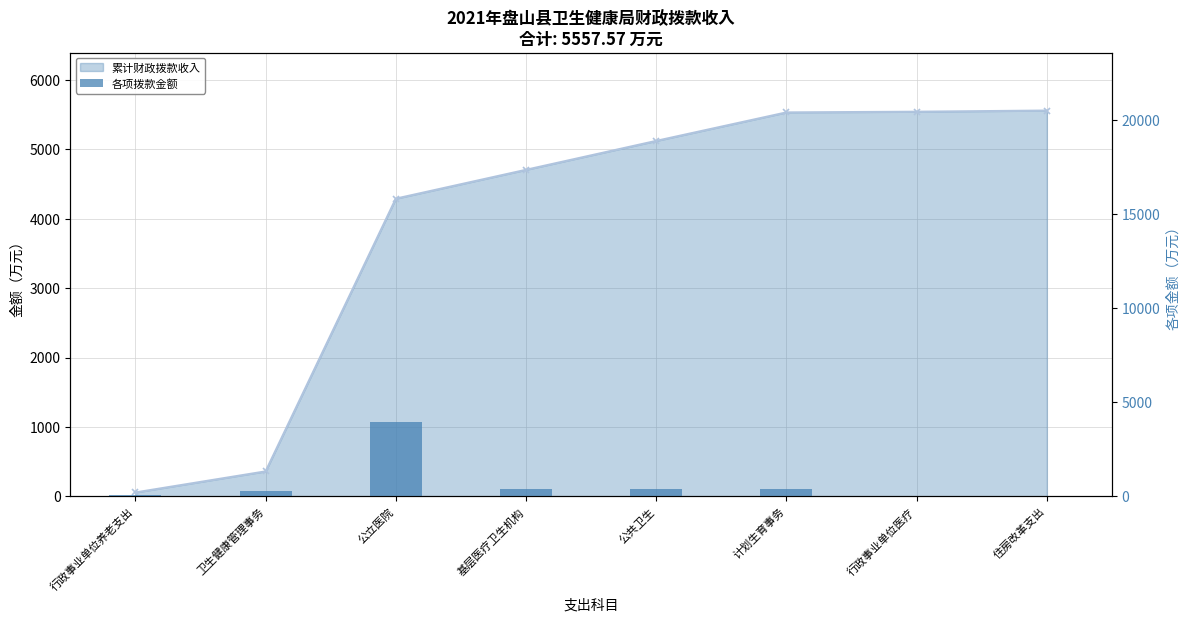

How many data points in 累计财政拨款收入 are above 5120?

4